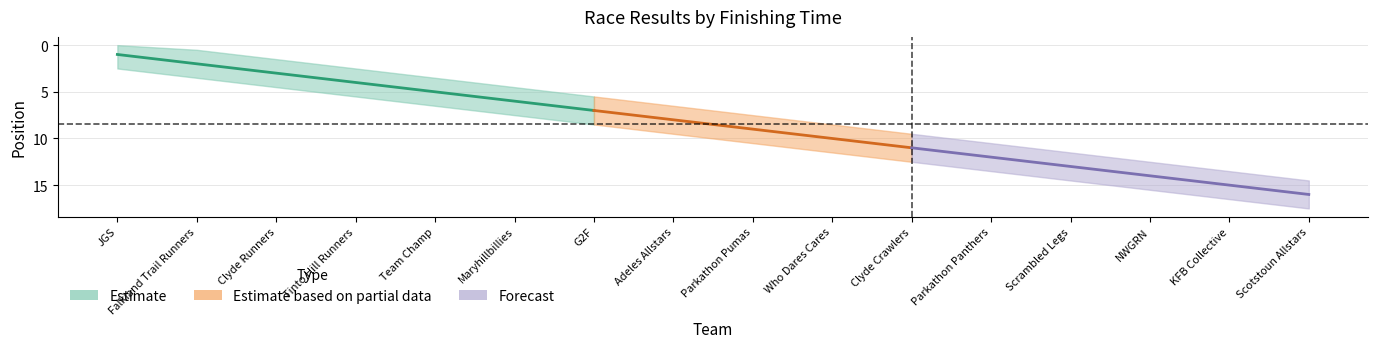

True or false: the data shows 18 at Parkathon Panthers.

False